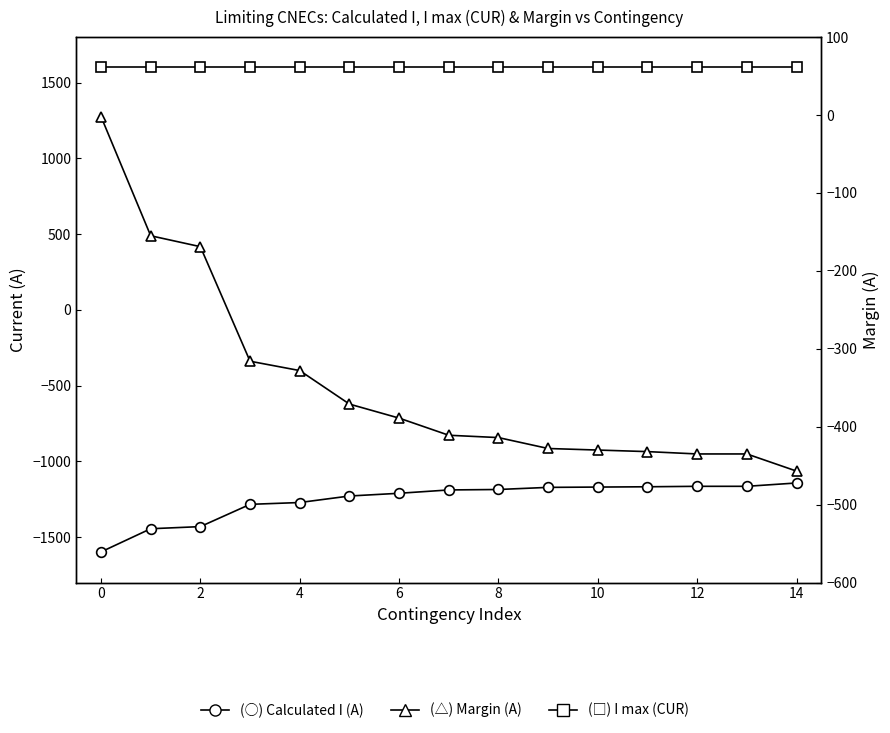

Is the value of Calculated I (A) at 6 greater than the value of Margin (A) at 0?

No